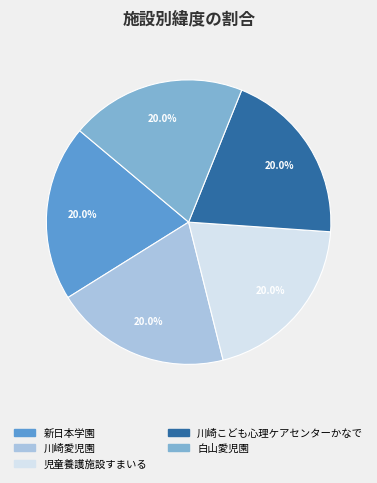

What is the total percentage of 川崎愛児園 and 児童養護施設すまいる?

40.0%